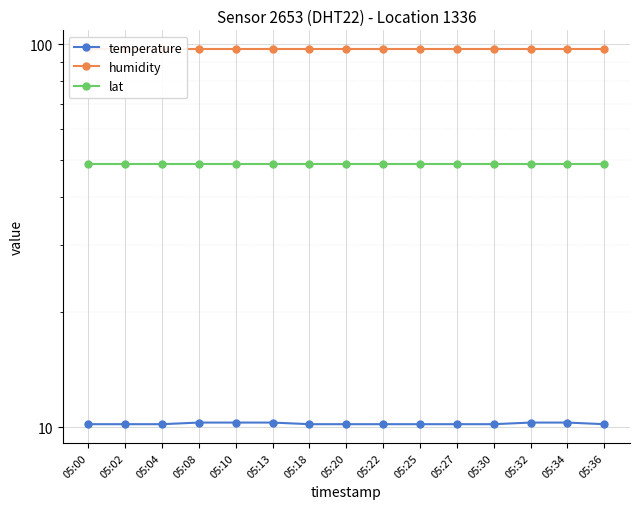

At which label does lat reach its minimum?

05:00